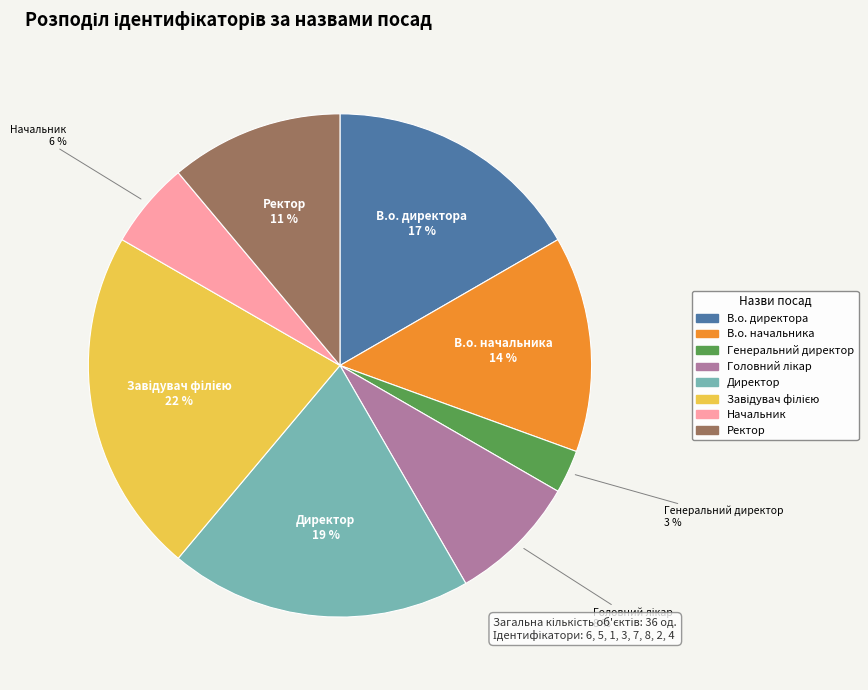

Which category has the smallest portion of the pie?

Генеральний директор